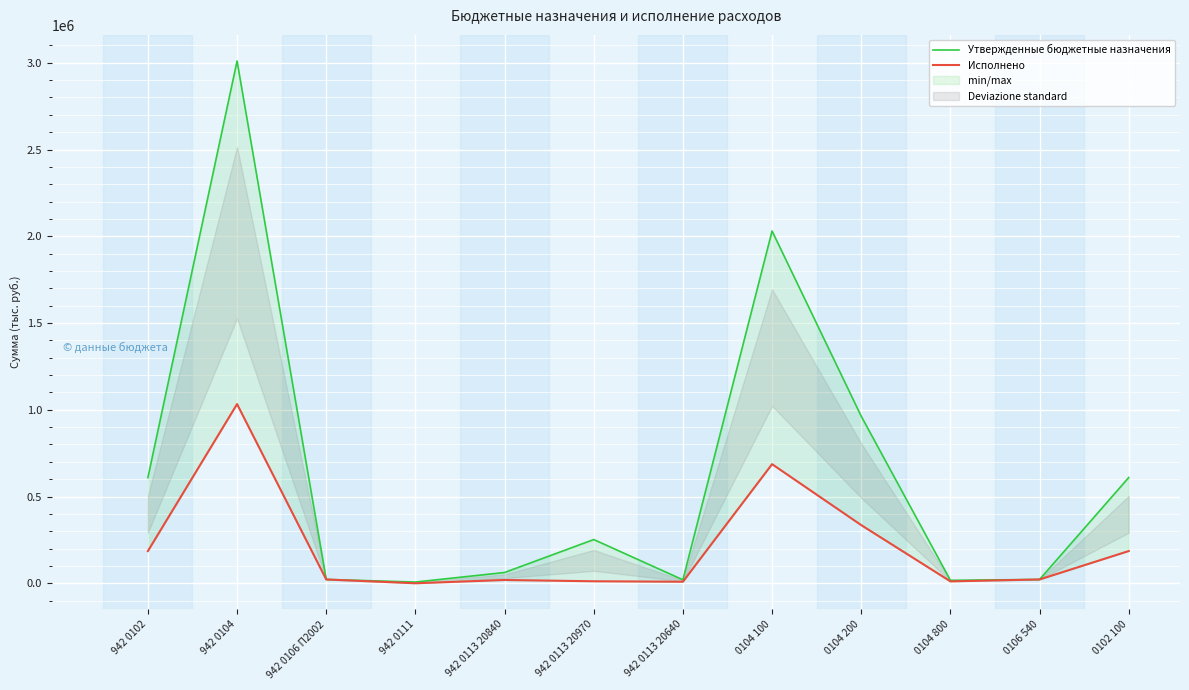

At which label is Исполнено closest to 516310?

0104 100